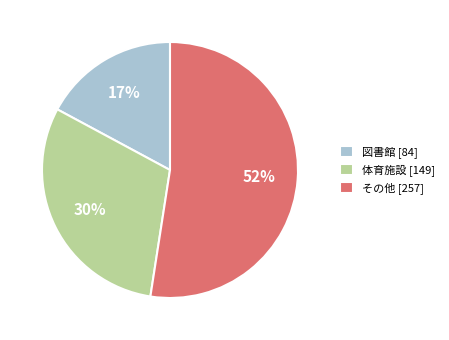

To the nearest percent, what is the difference between the その他 and 図書館 slice percentages?

35%